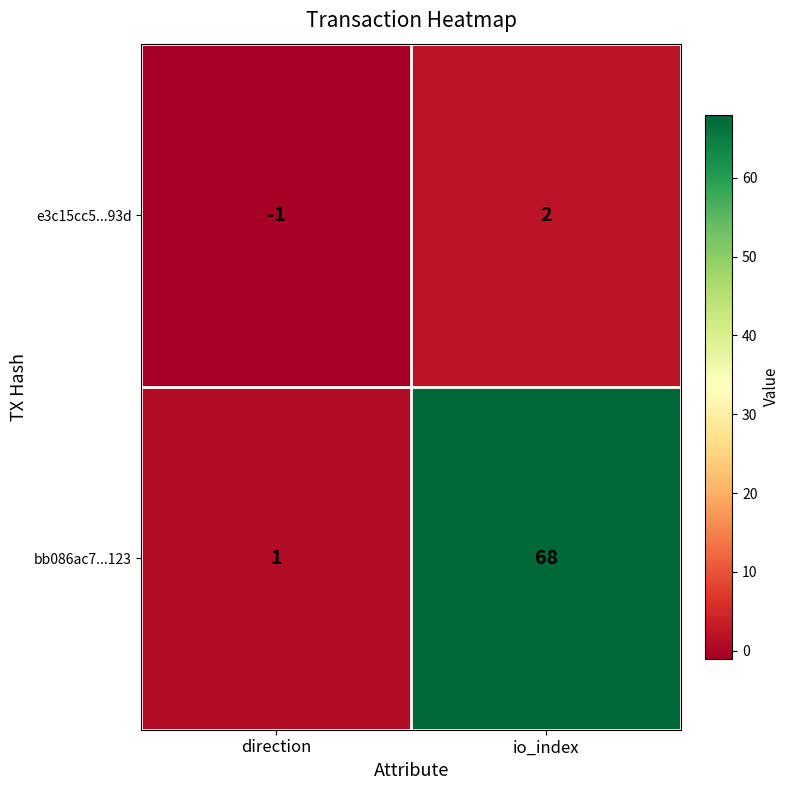

True or false: e3c15cc5...93d has a value of -2 at direction.

False